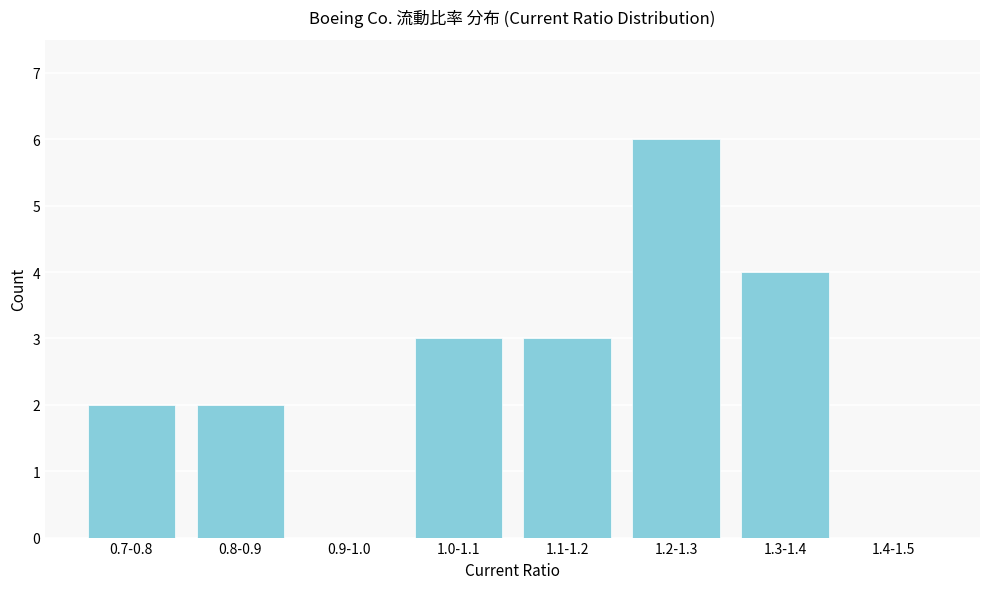

Reading left to right, list all the values displayed in this chart.

0.7-0.8=2	0.8-0.9=2	0.9-1.0=0	1.0-1.1=3	1.1-1.2=3	1.2-1.3=6	1.3-1.4=4	1.4-1.5=0